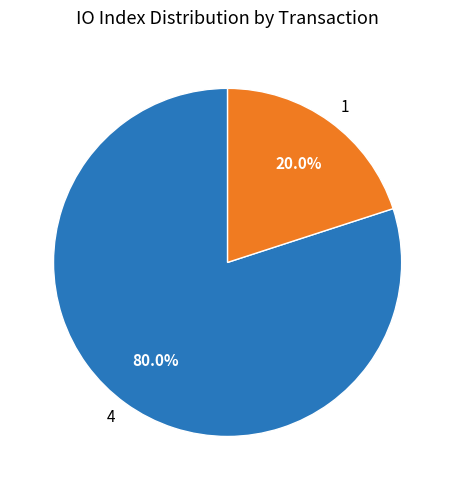

What is the total percentage of 1 and 4?

100.0%